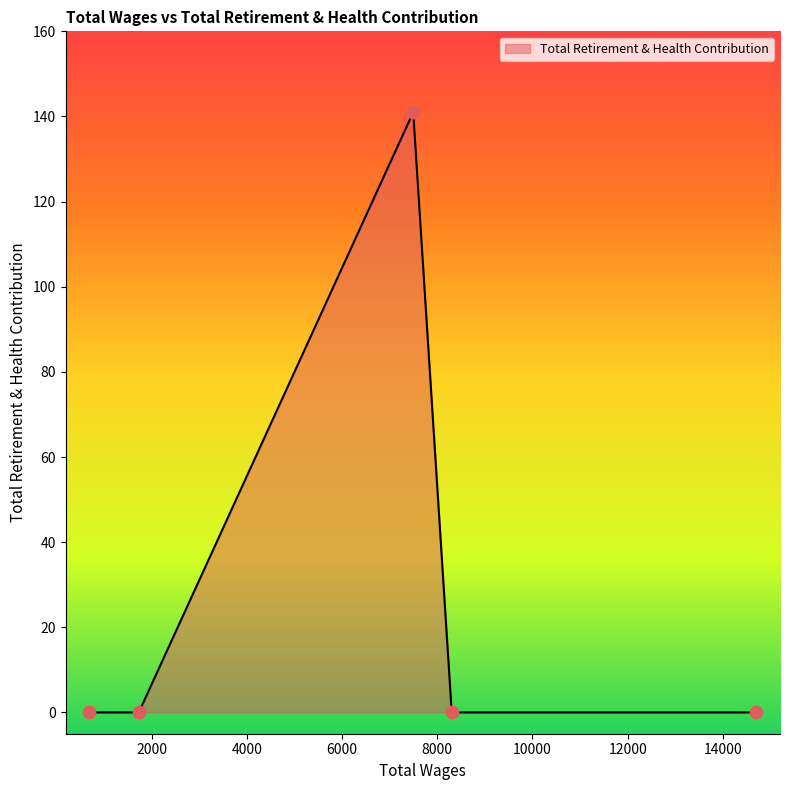

What is the greatest value displayed?

141